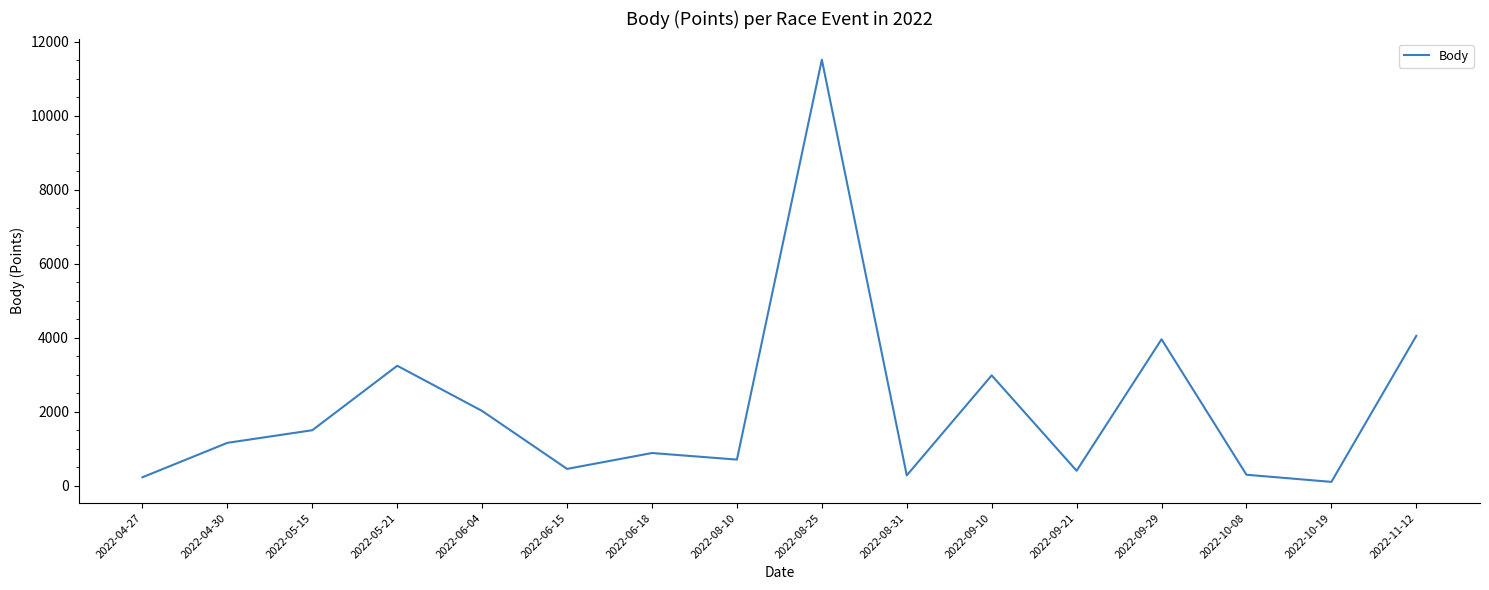

What is the minimum value shown in the chart?

101